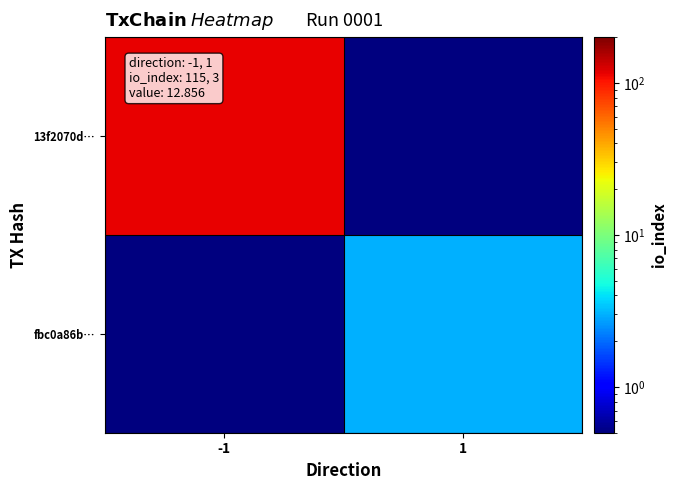

Between -1 and 1, which series saw the biggest shift?

13f2070d…